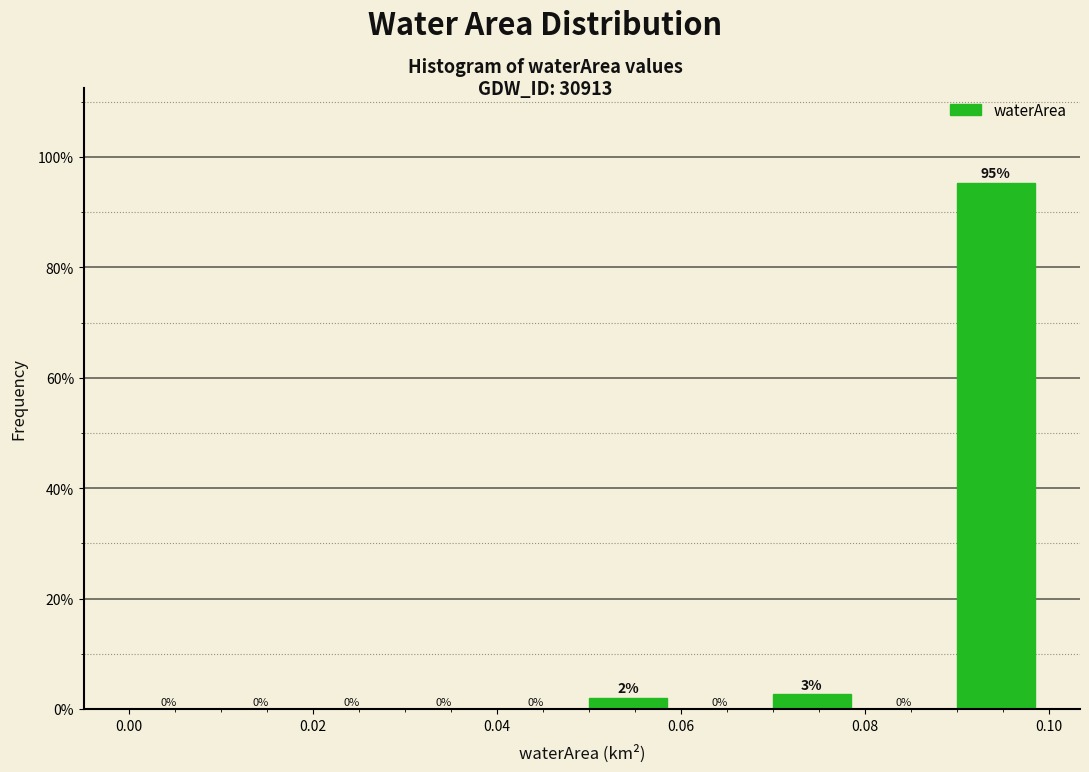

Over which range of the x-axis is the bar tallest?

0.09 to 0.10